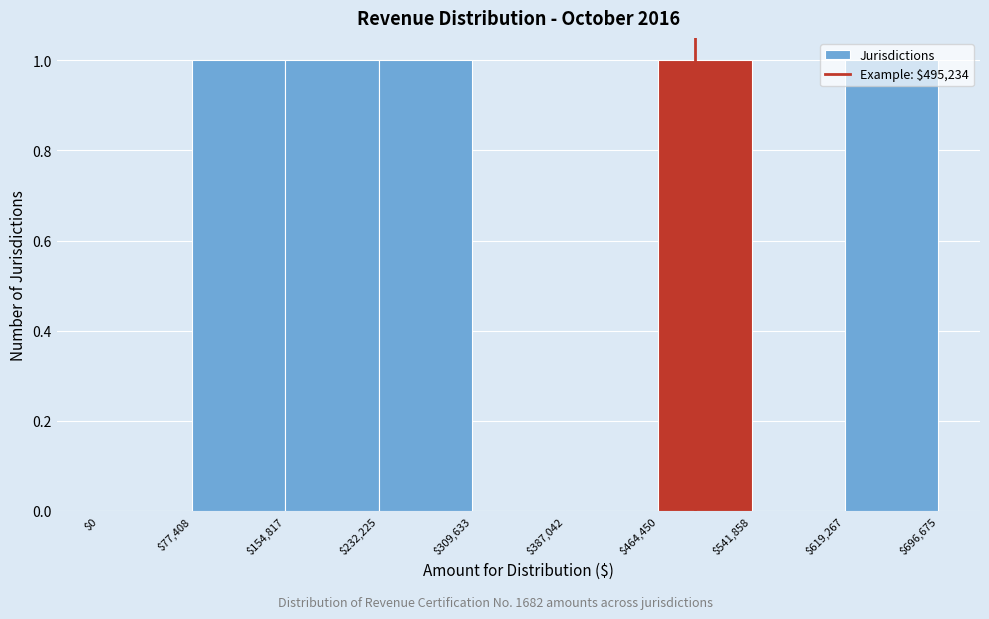

Reading left to right, transcribe this chart: for each bar, give the range it covers on the x-axis and its height. The values are not printed on the chart, so give them approximately, as read against the axis.

$0 to $77,408: 0
$77,408 to $154,817: 1
$154,817 to $232,225: 1
$232,225 to $309,633: 1
$309,633 to $387,042: 0
$387,042 to $464,450: 0
$464,450 to $541,858: 1
$541,858 to $619,267: 0
$619,267 to $696,675: 1